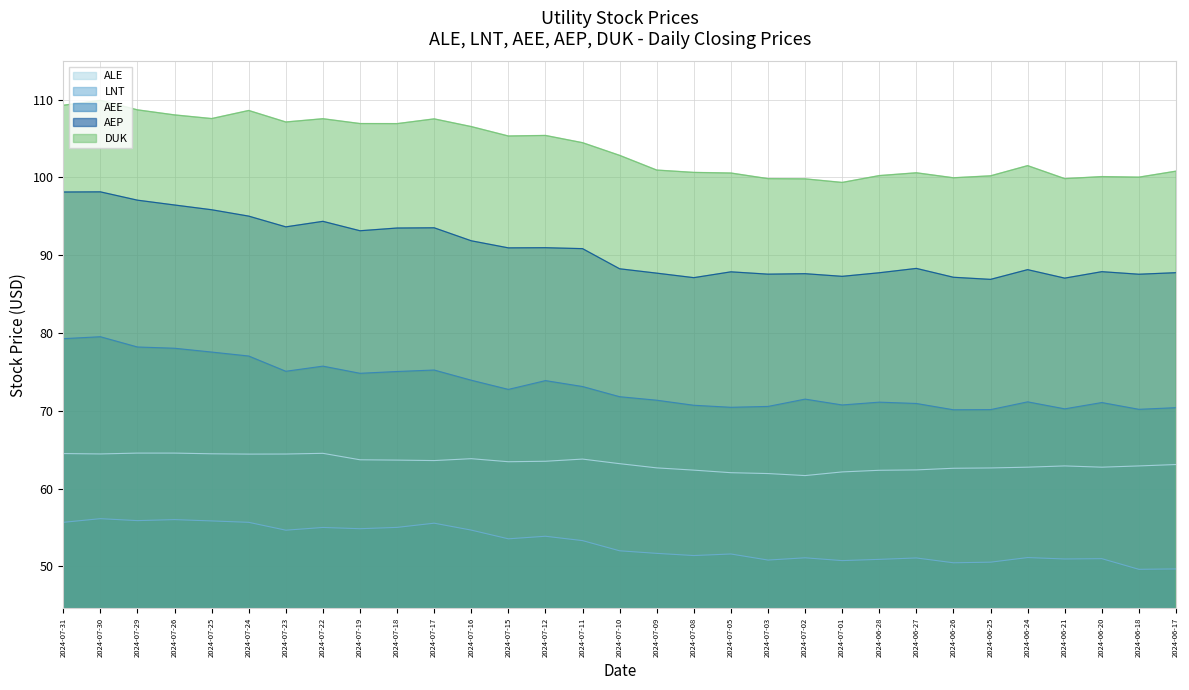

What is the approximate value of LNT at 2024-07-19?

54.8